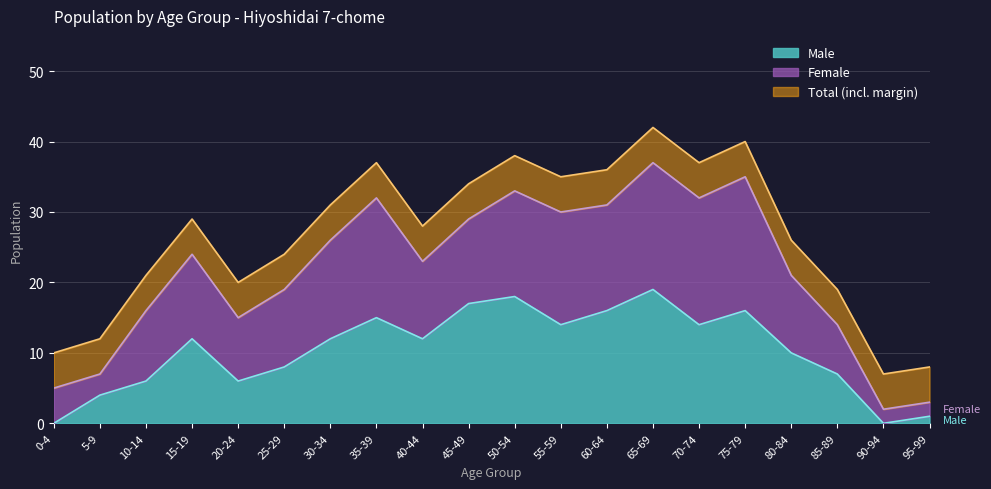

True or false: Male has a value of 10 at 85-89.

False